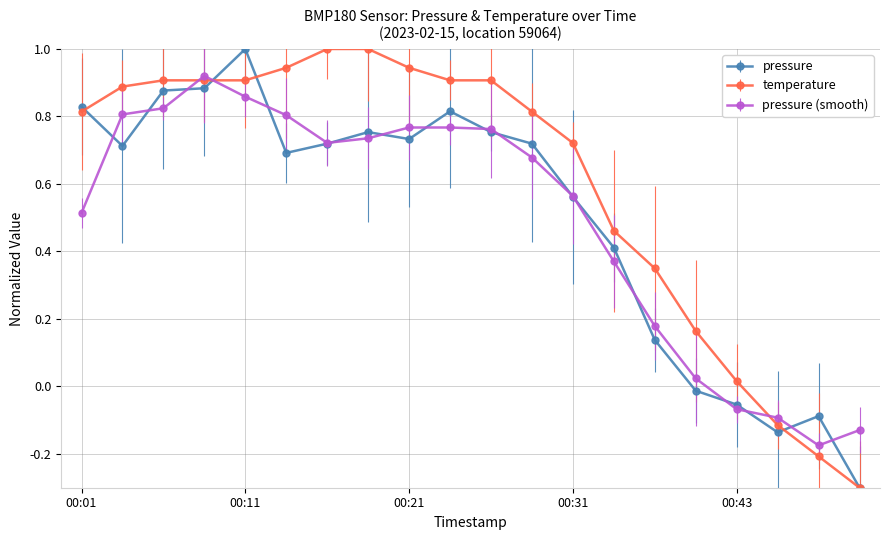

True or false: pressure and temperature cross at least once.

True